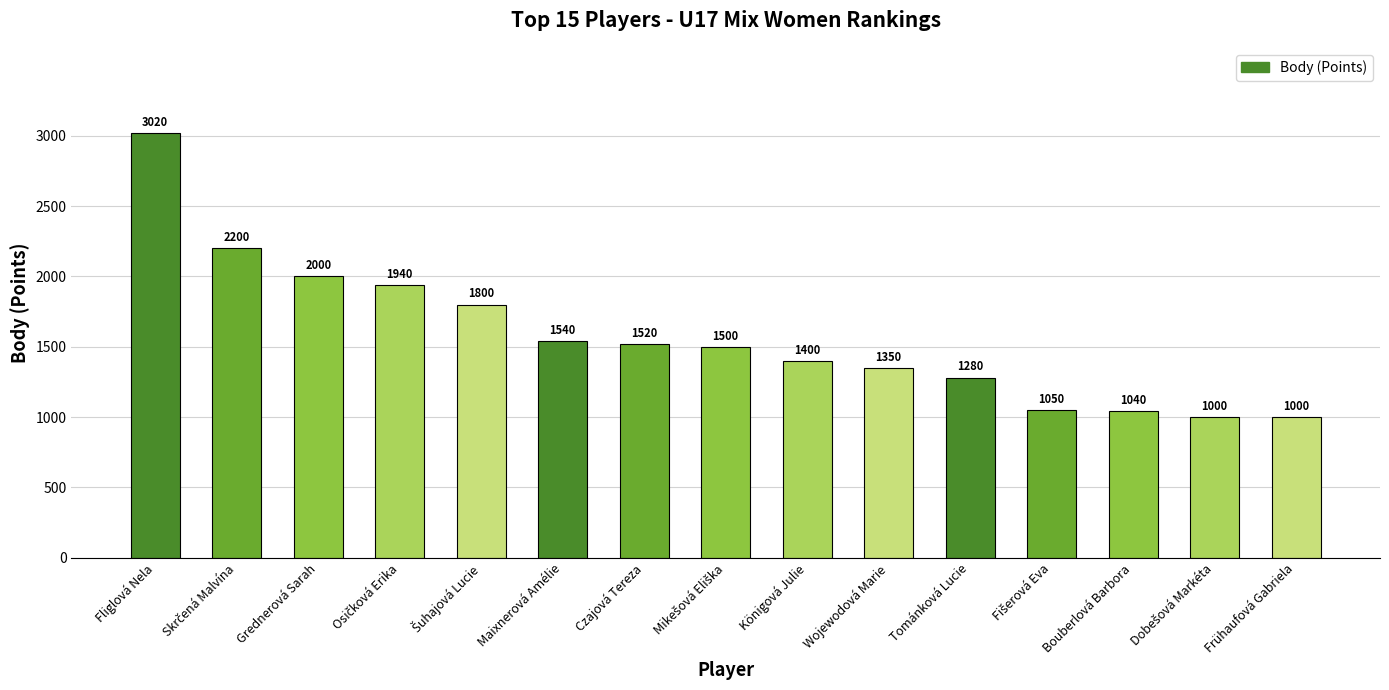

What is the change in value from Maixnerová Amélie to Wojewodová Marie?

-190